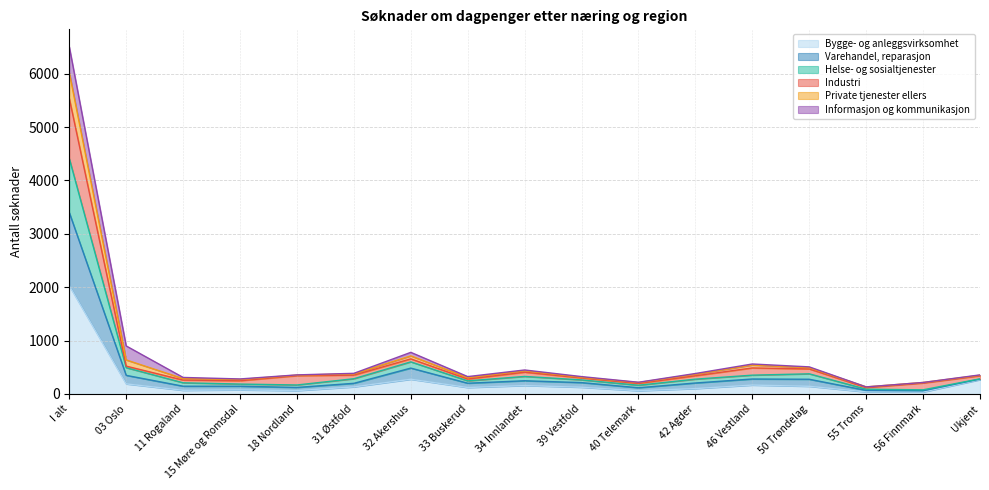

What is the highest value of the Bygge- og anleggsvirksomhet series?

2029